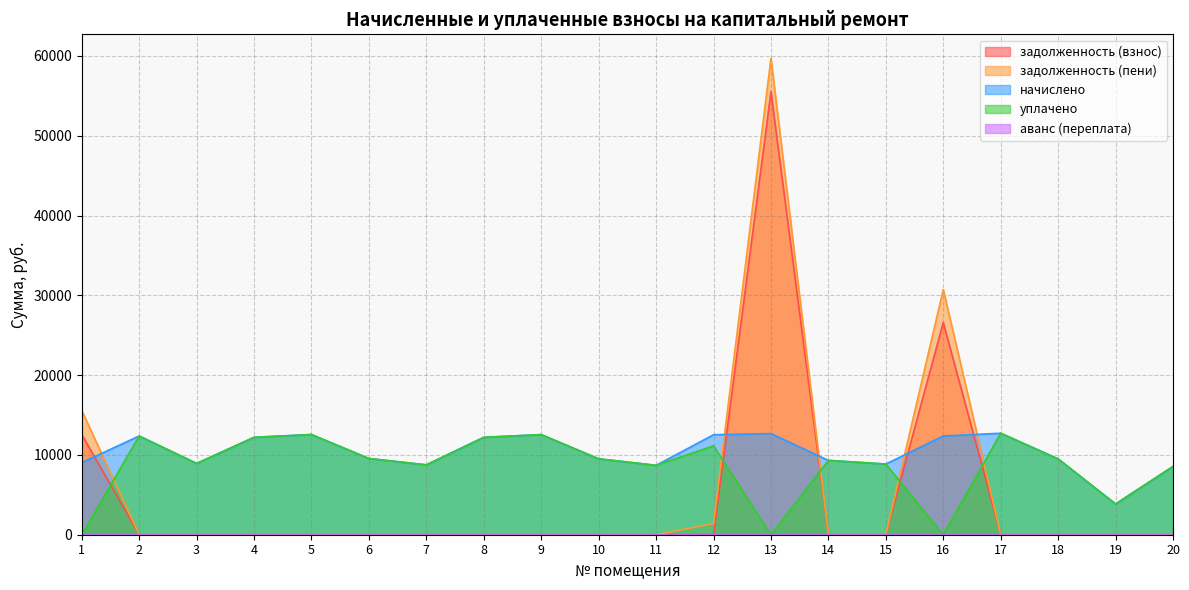

Reading left to right, extract all data points from this chart.

задолженность (взнос): 12550.7	0.0	0.0	0.0	0.0	0.0	0.0	0.0	0.0	0.0	0.0	0.0	55501.6	0.0	0.0	26601.2	0.0	0.0	0.0	0.0
задолженность (пени): 15564.6	0.0	0.0	0.0	0.0	0.0	0.0	0.0	0.0	0.0	0.0	1392.4	59724.4	0.0	0.0	30724.6	0.0	0.0	0.0	0.0
начислено: 9041.8	12370.3	8930.0	12208.9	12556.6	9551.0	8756.1	12208.9	12544.2	9513.9	8694.0	12531.8	12668.4	9315.0	8855.5	12370.3	12718.1	9501.5	3850.2	8557.4
уплачено: 0.0	12370.3	8930.0	12208.9	12556.6	9551.0	8756.1	12208.9	12544.2	9513.9	8694.0	11139.4	0.0	9315.0	8855.5	0.0	12718.1	9501.5	3850.2	8557.4